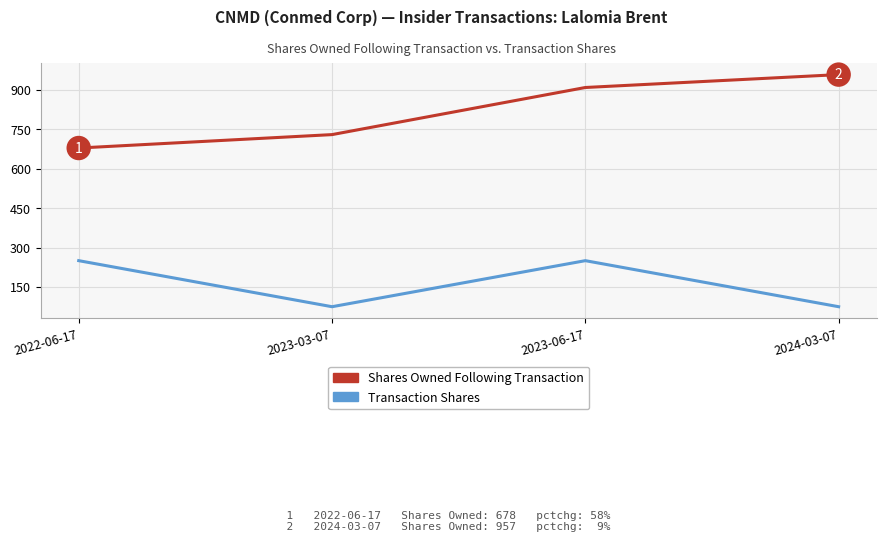

List the series in order of their peak value, highest first.

Shares Owned Following Transaction, Transaction Shares